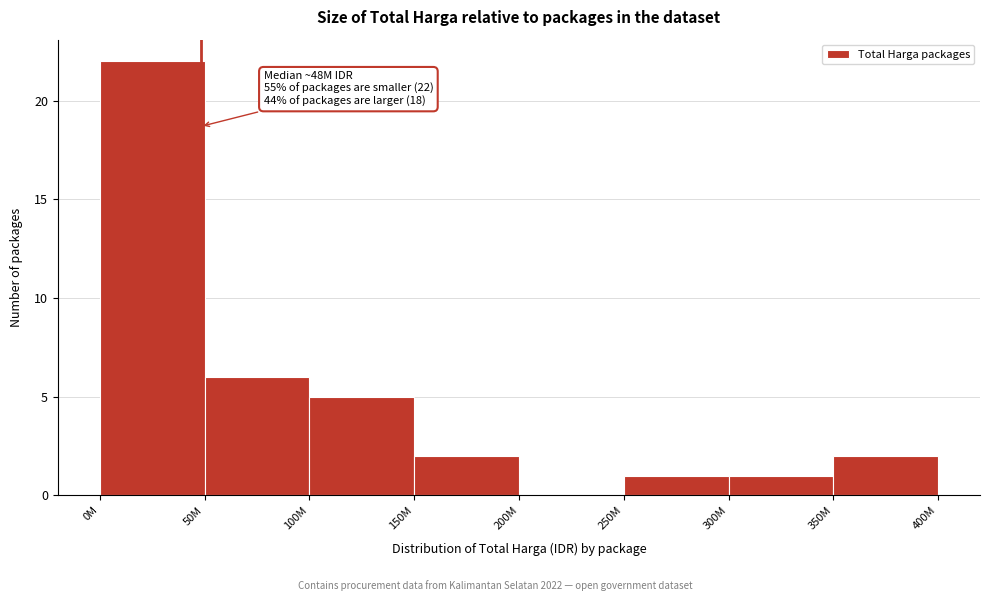

Reading left to right, extract all data points from this chart.

0M=22	50M=6	100M=5	150M=2	200M=0	250M=1	300M=1	350M=2